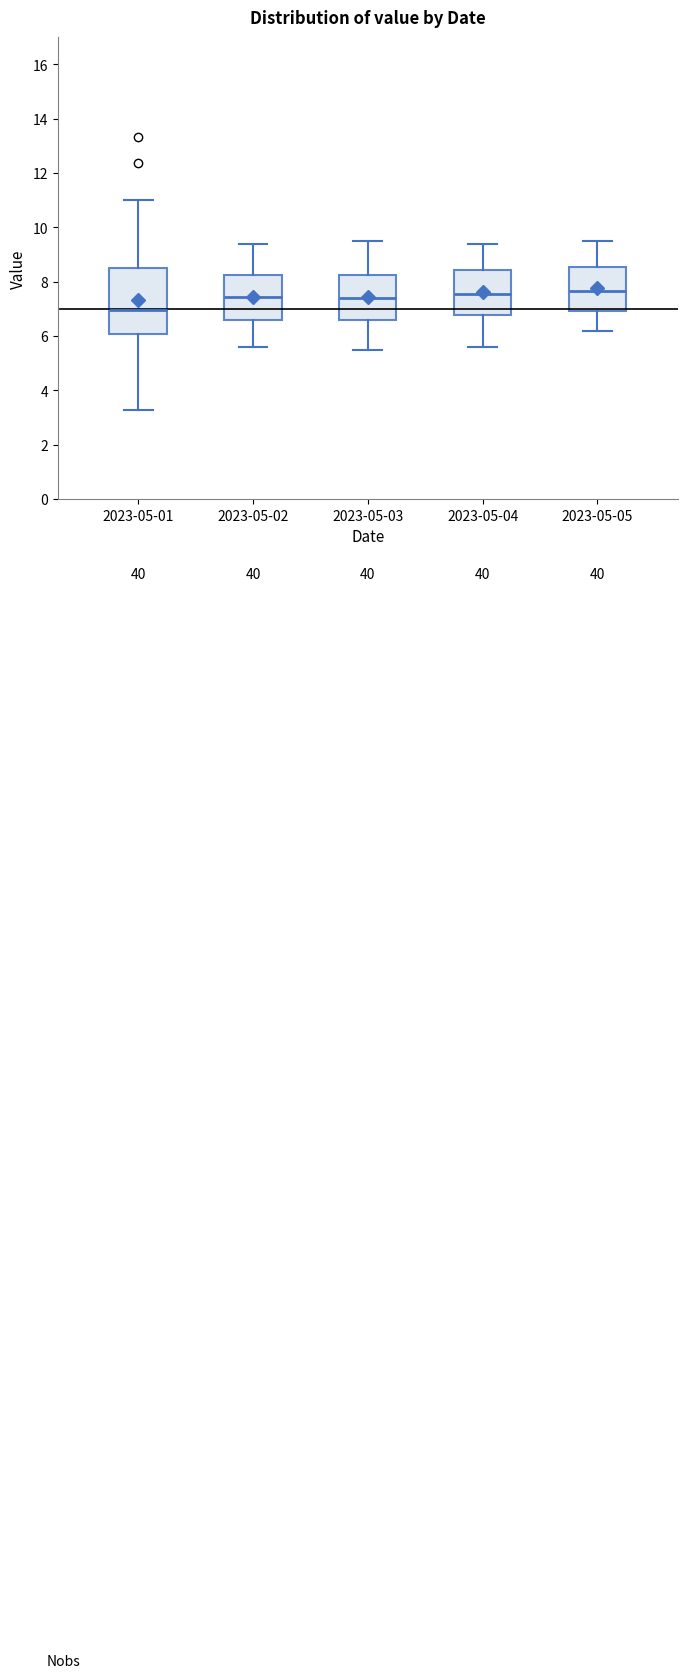

Reading left to right, read every box against the y-axis: the position of its median line, the range the box covers, and the ends of its whiskers. The values are not printed on the chart, so give them approximately, as read against the axis.

2023-05-01: median 7.0, box 6.0 to 8.6, whiskers 3.2 to 11.0
2023-05-02: median 7.4, box 6.6 to 8.2, whiskers 5.6 to 9.4
2023-05-03: median 7.4, box 6.6 to 8.2, whiskers 5.6 to 9.6
2023-05-04: median 7.6, box 6.8 to 8.4, whiskers 5.6 to 9.4
2023-05-05: median 7.6, box 7.0 to 8.6, whiskers 6.2 to 9.6